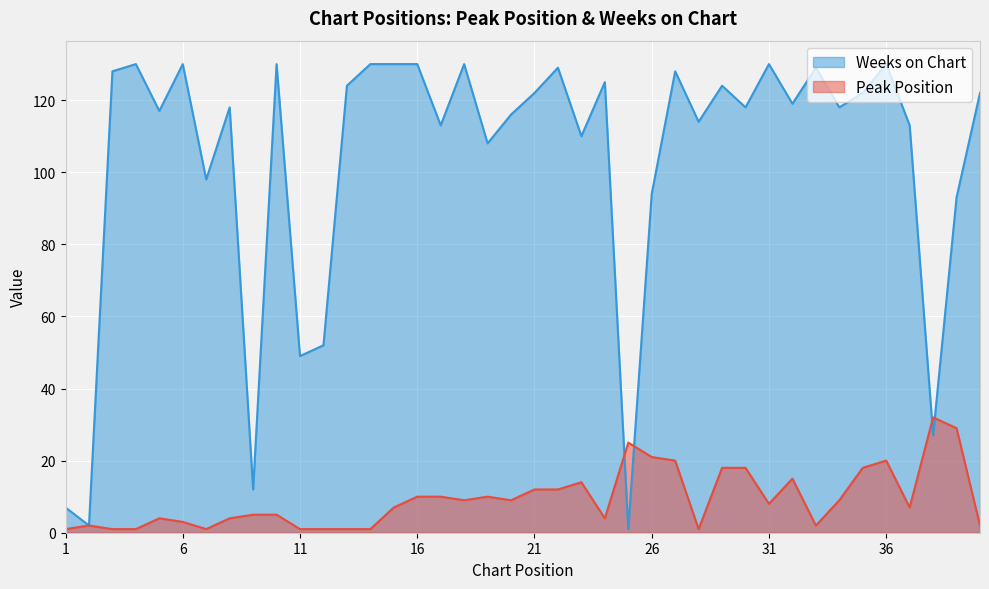

Is it true that Peak Position equals 0 at 14?

False